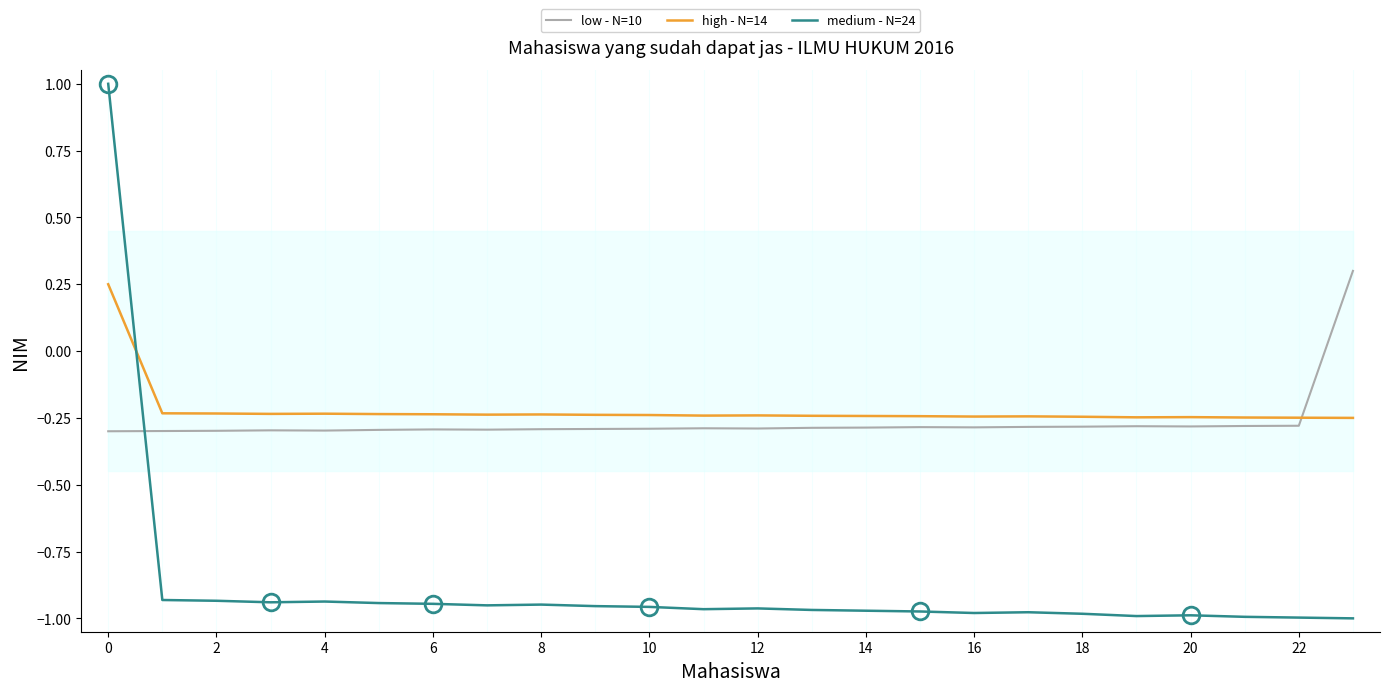

True or false: high - N=14 and medium - N=24 cross at least once.

True